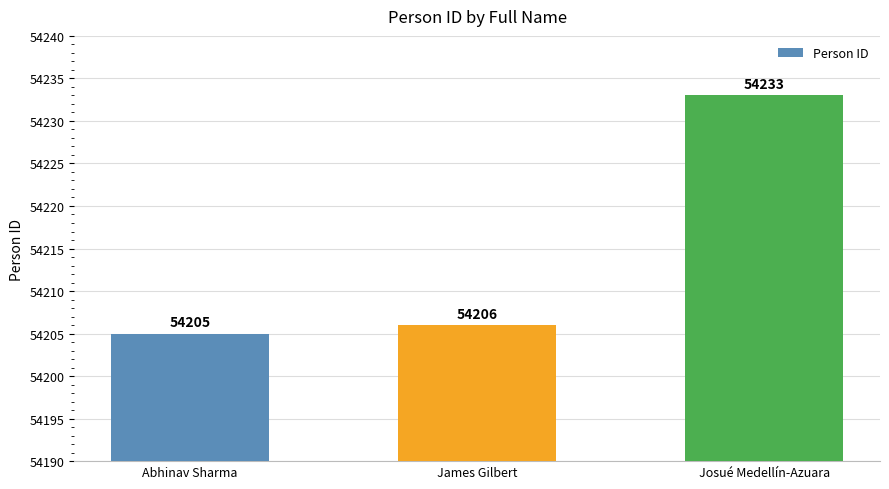

What is the greatest value displayed?

54233